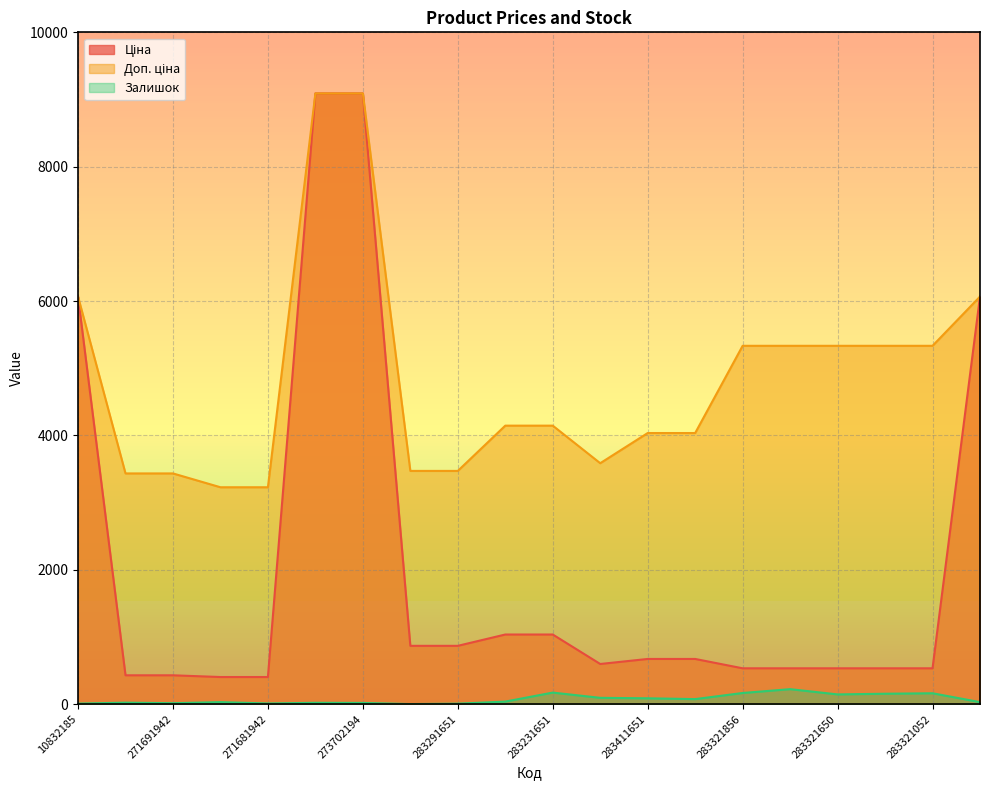

True or false: Доп. ціна has more than 2 points higher than both neighbors.

False